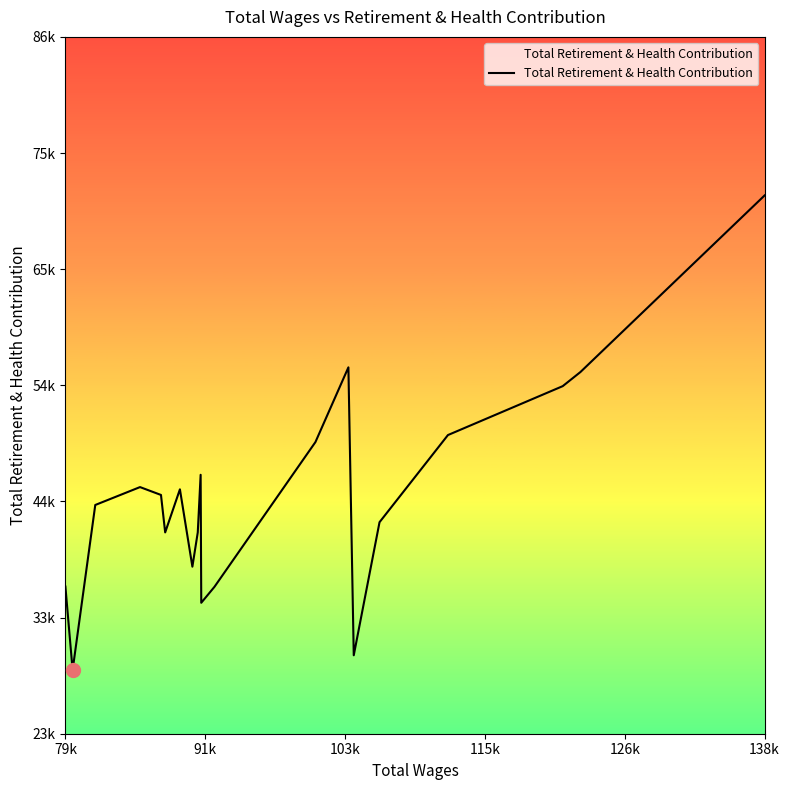

Does the chart display data point markers on the line(s)?

No